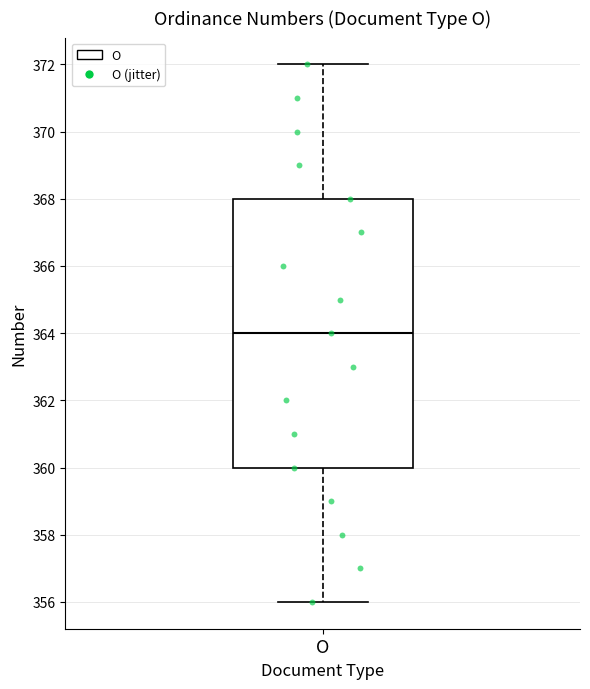

Where is the upper edge of the box for O on the y-axis? The values are not printed on the chart, so give them approximately, as read against the axis.

368